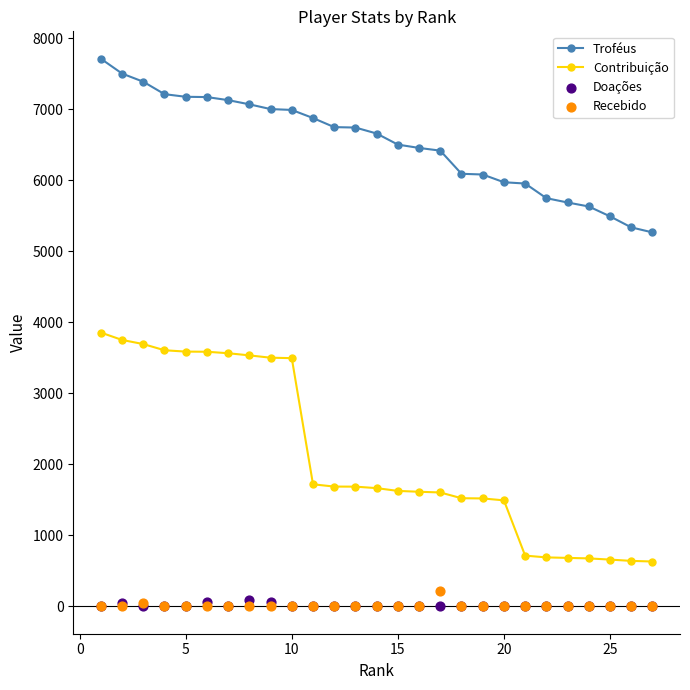

Which series has the largest total across all categories?

Troféus